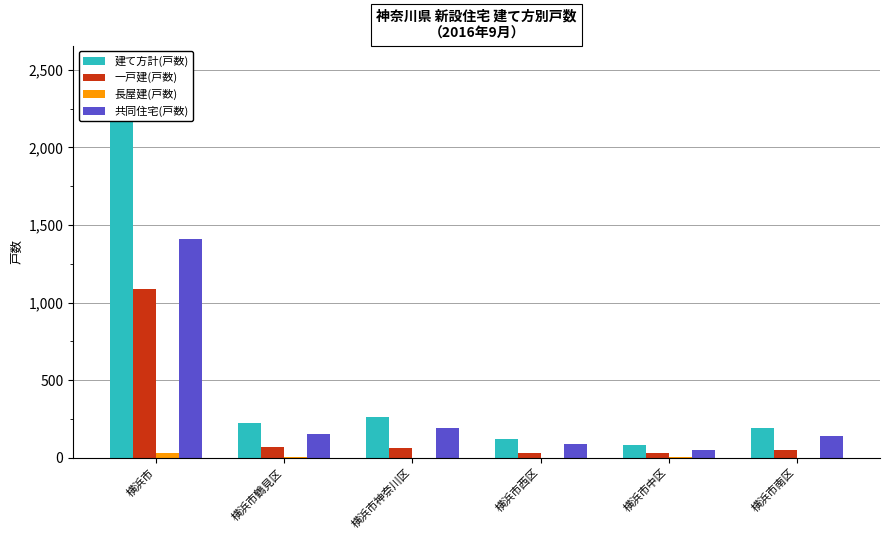

What are all the series names shown in the legend?

建て方計(戸数), 一戸建(戸数), 長屋建(戸数), 共同住宅(戸数)